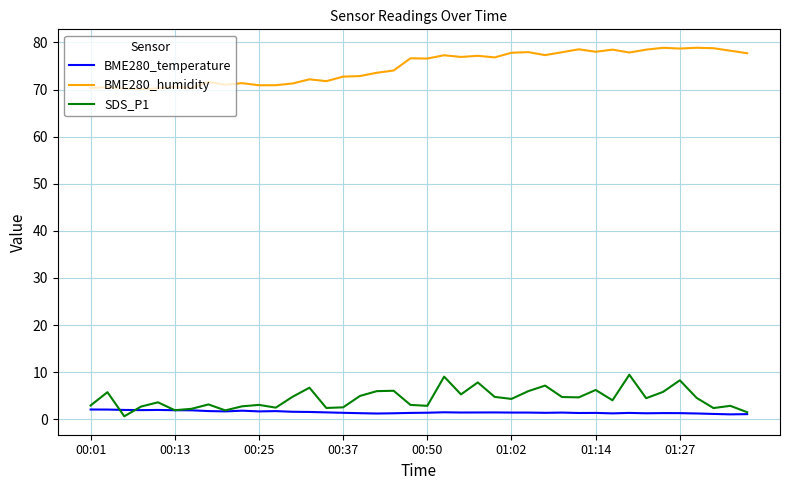

What is the greatest value displayed?

78.9